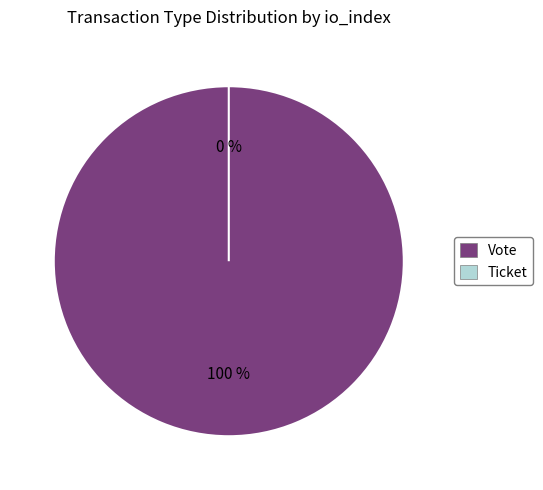

Which slice is the largest?

Vote